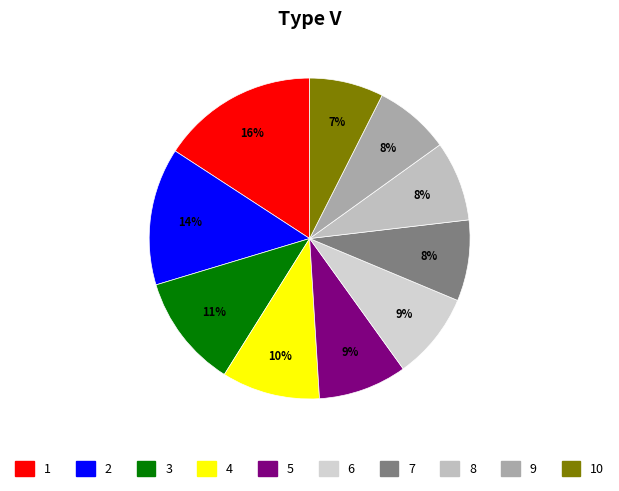

How many segments does this pie chart have?

10